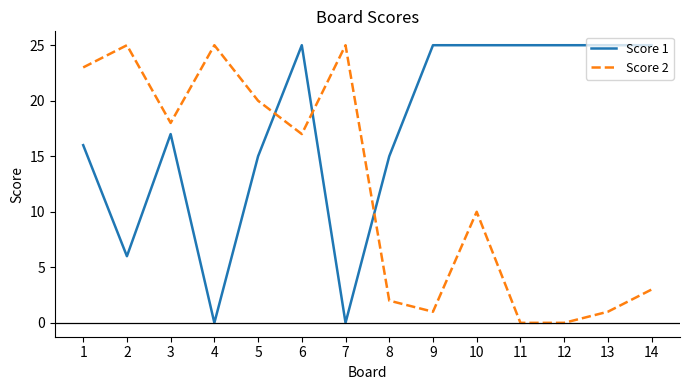

At 9, list the series in order from smallest to largest.

Score 2, Score 1